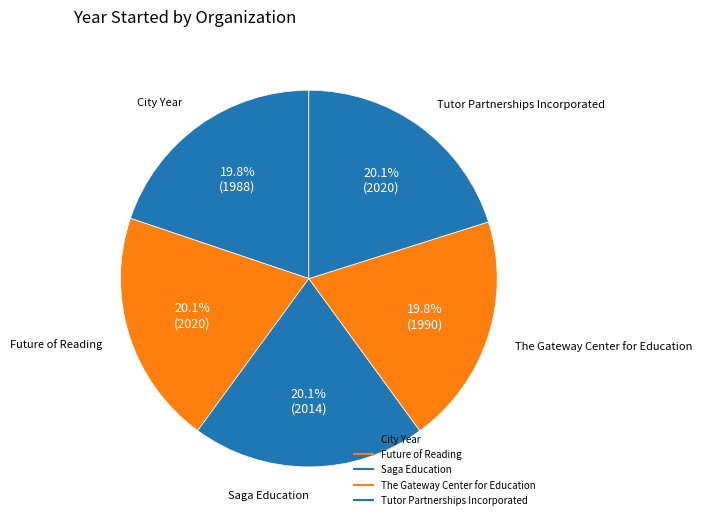

How many slices are in this pie chart?

5